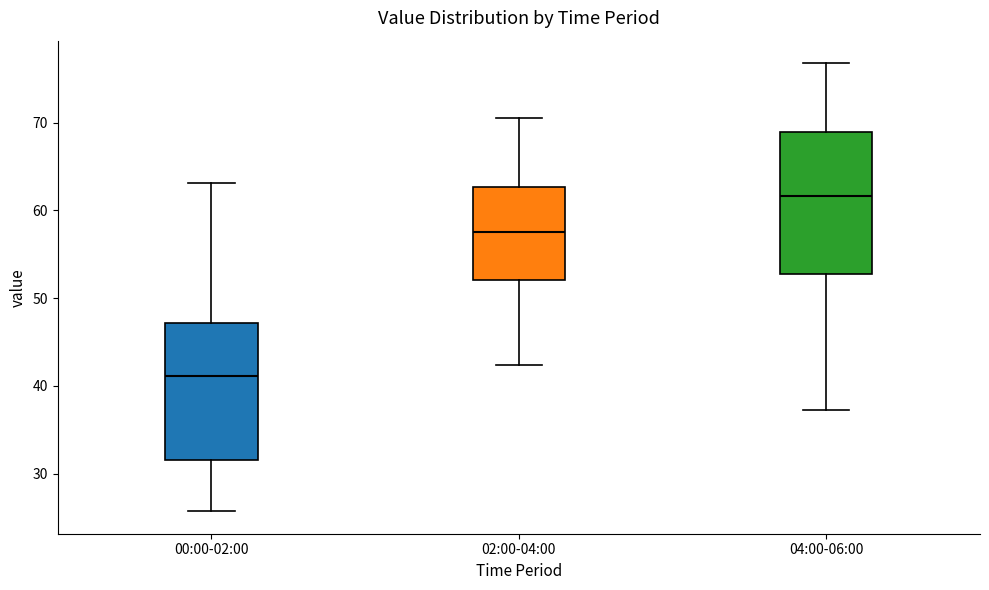

Which box has the lowest median line?

00:00-02:00